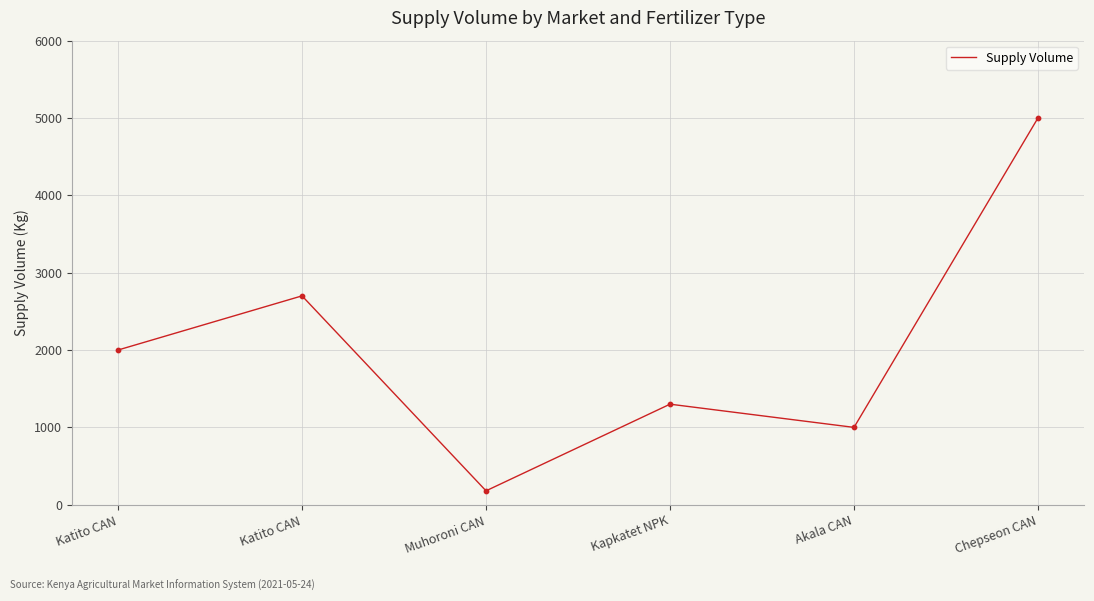

What is the change in value from Katito CAN to Chepseon CAN?

+2300